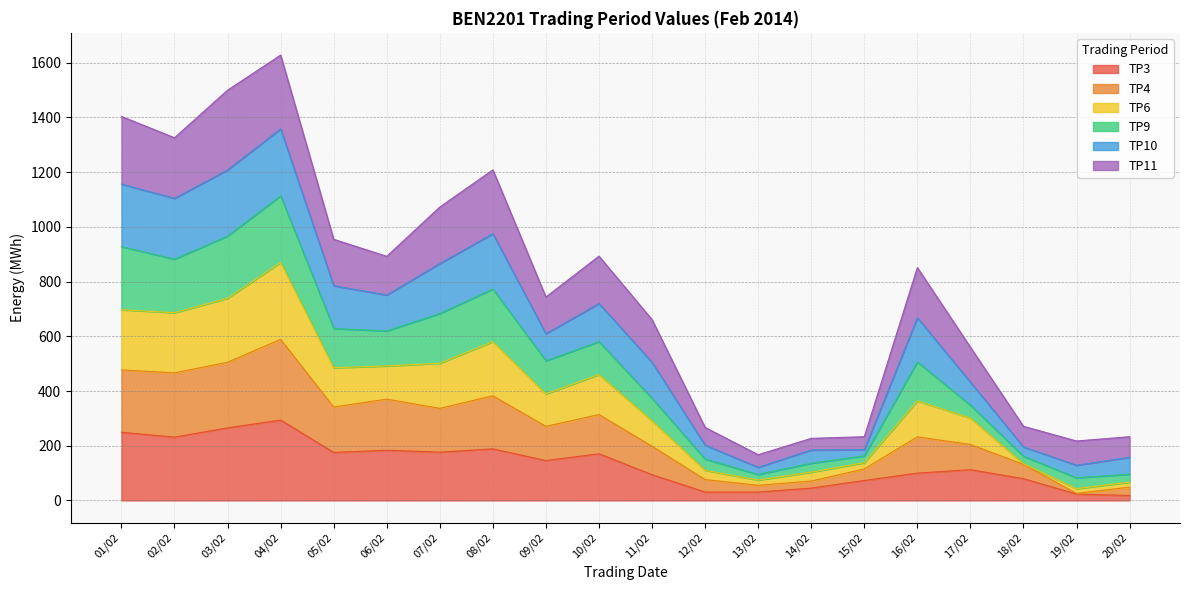

At which label does TP3 first exceed 145?

01/02